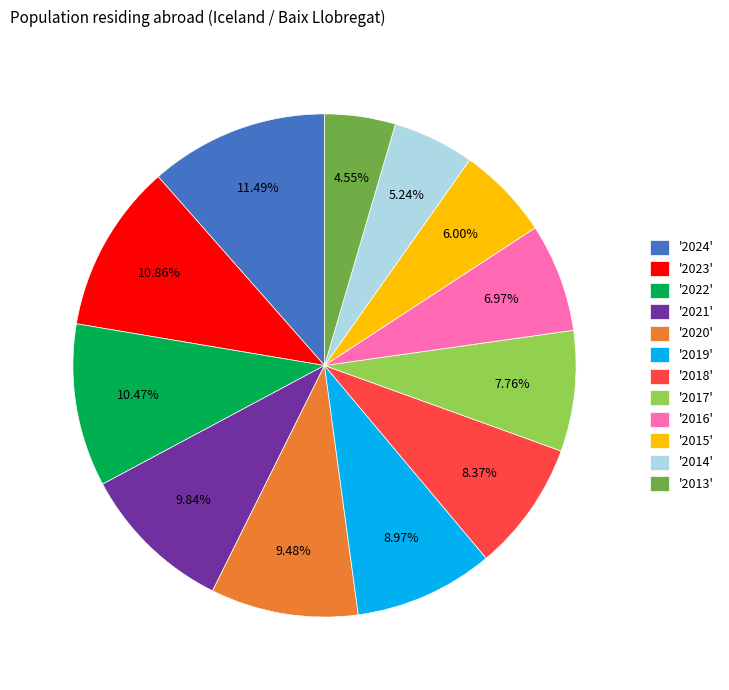

Is '2018' the majority of the pie?

No